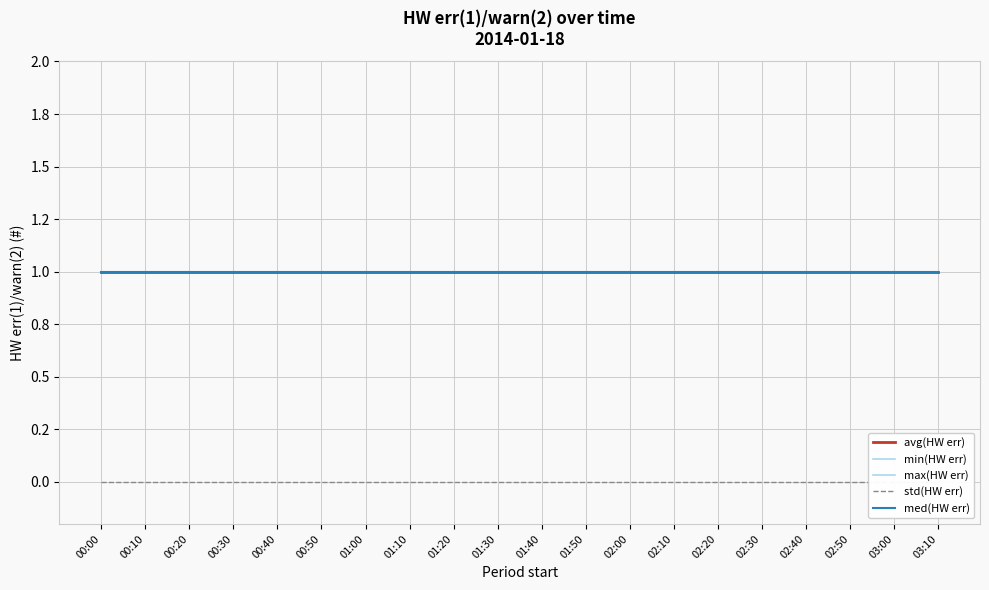

What is the average value of the min(HW err) series?

1